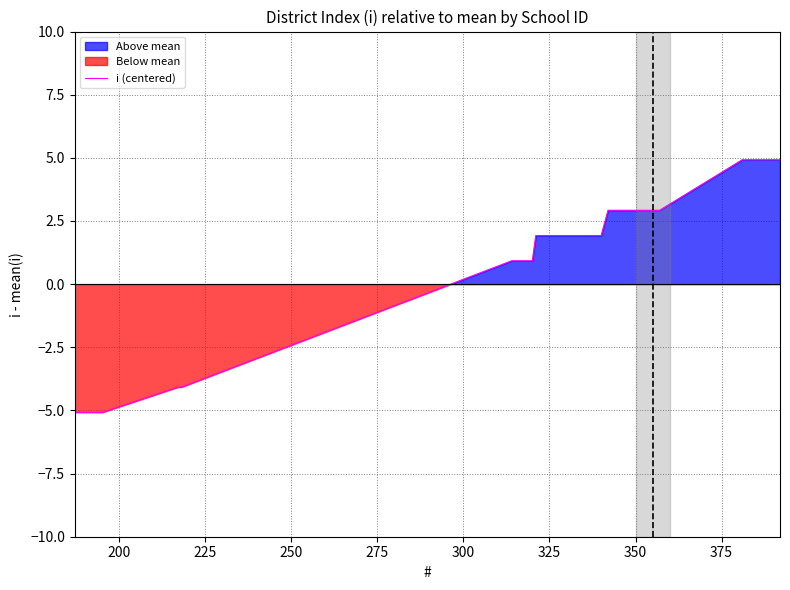

What is the difference between the maximum and minimum values?

10.0